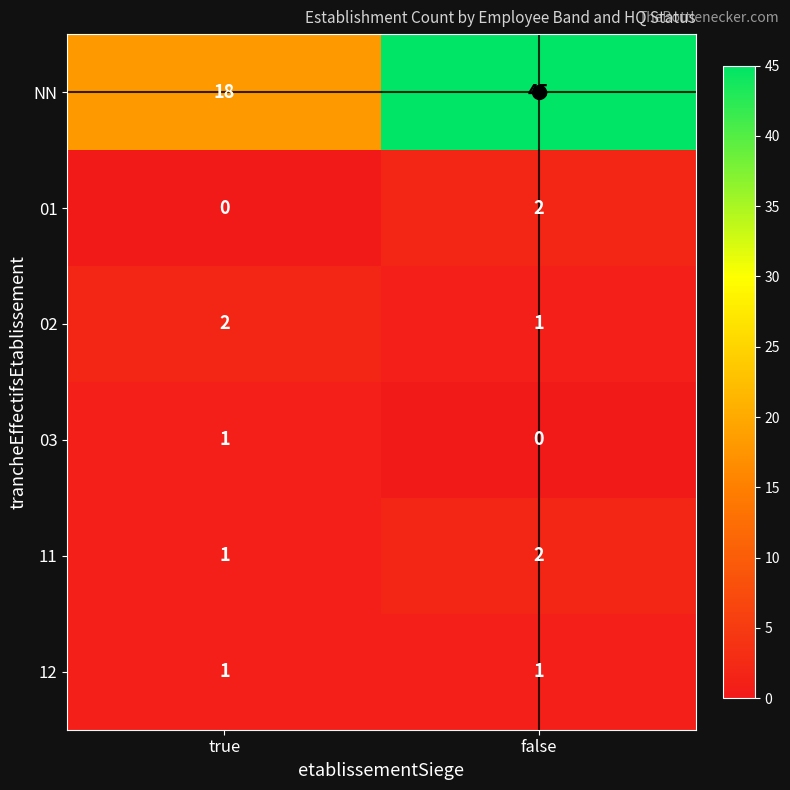

True or false: 11 has a value of 0 at true.

False